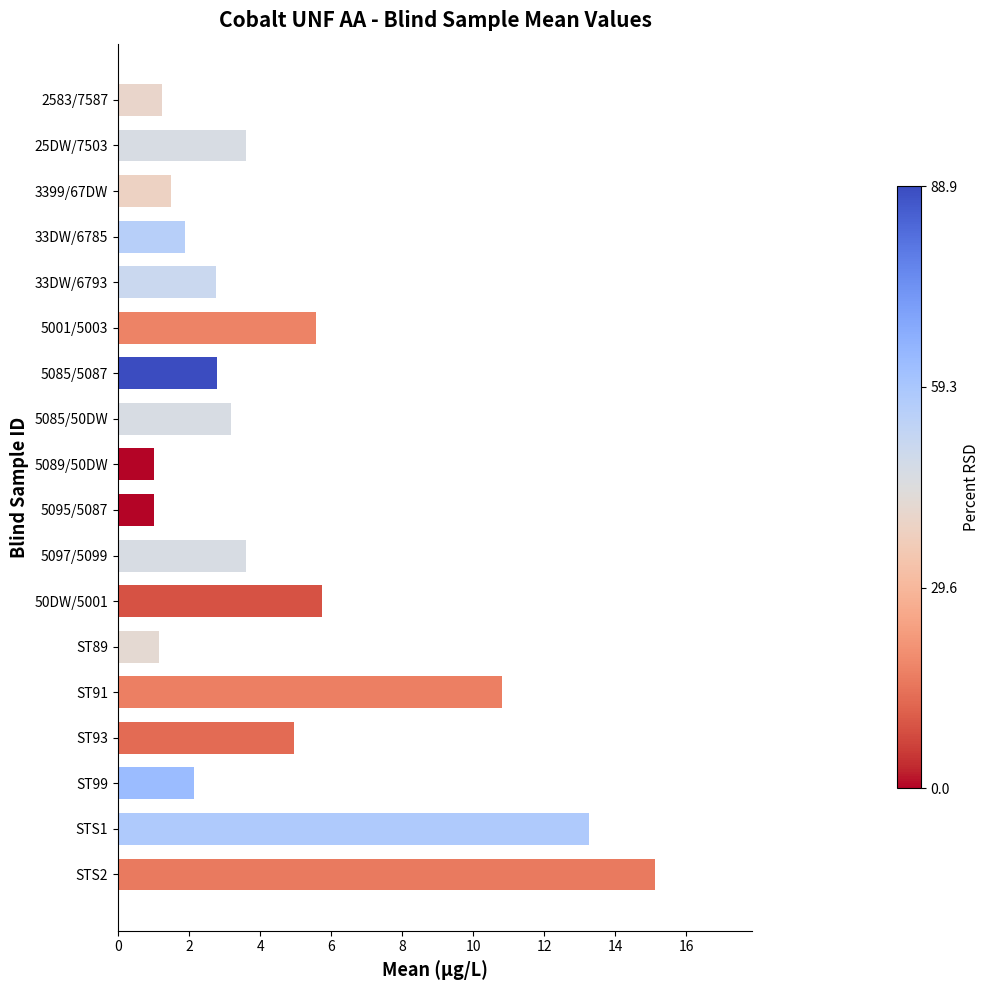

How many bars are there in total?

18